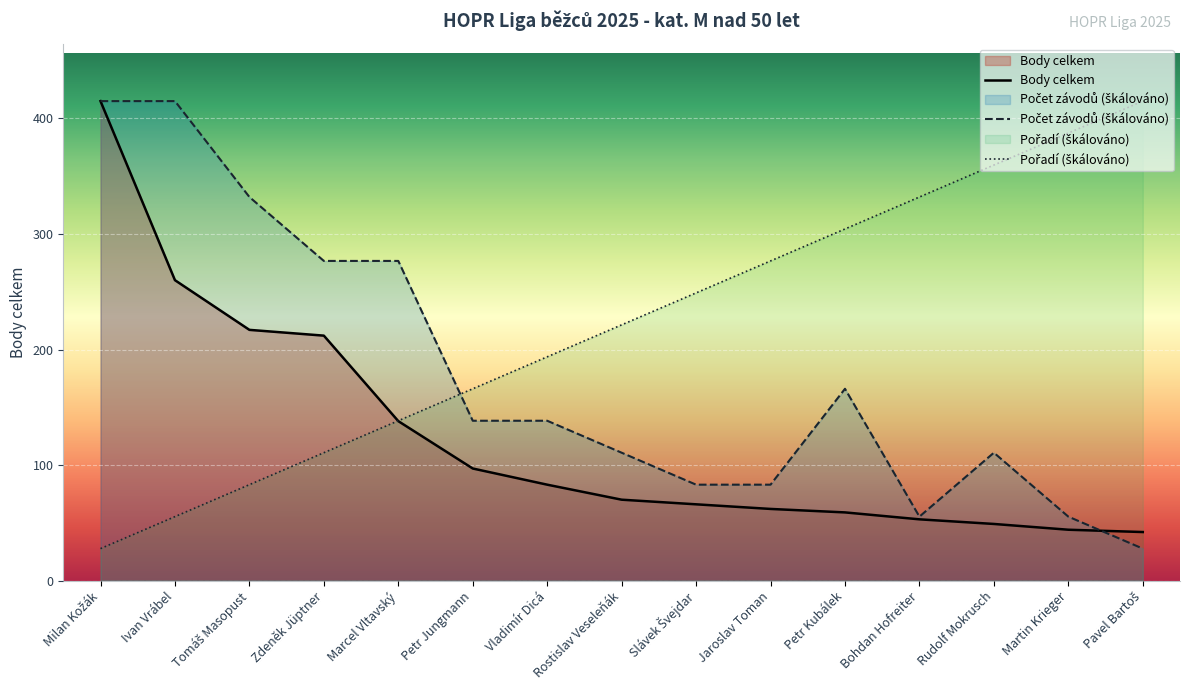

Reading right to left, what are all the values shown in this chart?

Milan Kožák: Pavel Bartoš=42.0	Martin Krieger=44.0	Rudolf Mokrusch=49.0	Bohdan Hofreiter=53.0	Petr Kubálek=59.0	Jaroslav Toman=62.0	Slávek Švejdar=66.0	Rostislav Veseleňák=70.0	Vladimír Dicá=83.0	Petr Jungmann=97.0	Marcel Vltavský=138.0	Zdeněk Jüptner=212.0	Tomáš Masopust=217.0	Ivan Vrábel=260.0	Milan Kožák=415.0
Počet závodů: Pavel Bartoš=27.7	Martin Krieger=55.3	Rudolf Mokrusch=110.7	Bohdan Hofreiter=55.3	Petr Kubálek=166.0	Jaroslav Toman=83.0	Slávek Švejdar=83.0	Rostislav Veseleňák=110.7	Vladimír Dicá=138.3	Petr Jungmann=138.3	Marcel Vltavský=276.7	Zdeněk Jüptner=276.7	Tomáš Masopust=332.0	Ivan Vrábel=415.0	Milan Kožák=415.0
Pořadí: Pavel Bartoš=415.0	Martin Krieger=387.3	Rudolf Mokrusch=359.7	Bohdan Hofreiter=332.0	Petr Kubálek=304.3	Jaroslav Toman=276.7	Slávek Švejdar=249.0	Rostislav Veseleňák=221.3	Vladimír Dicá=193.7	Petr Jungmann=166.0	Marcel Vltavský=138.3	Zdeněk Jüptner=110.7	Tomáš Masopust=83.0	Ivan Vrábel=55.3	Milan Kožák=27.7